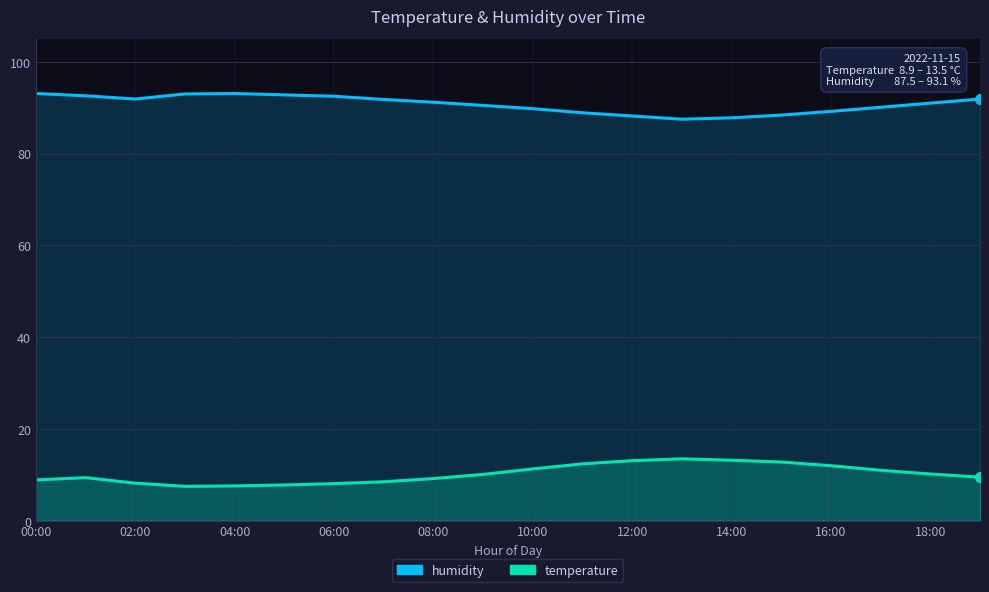

How many values in the humidity series are below 91?

9